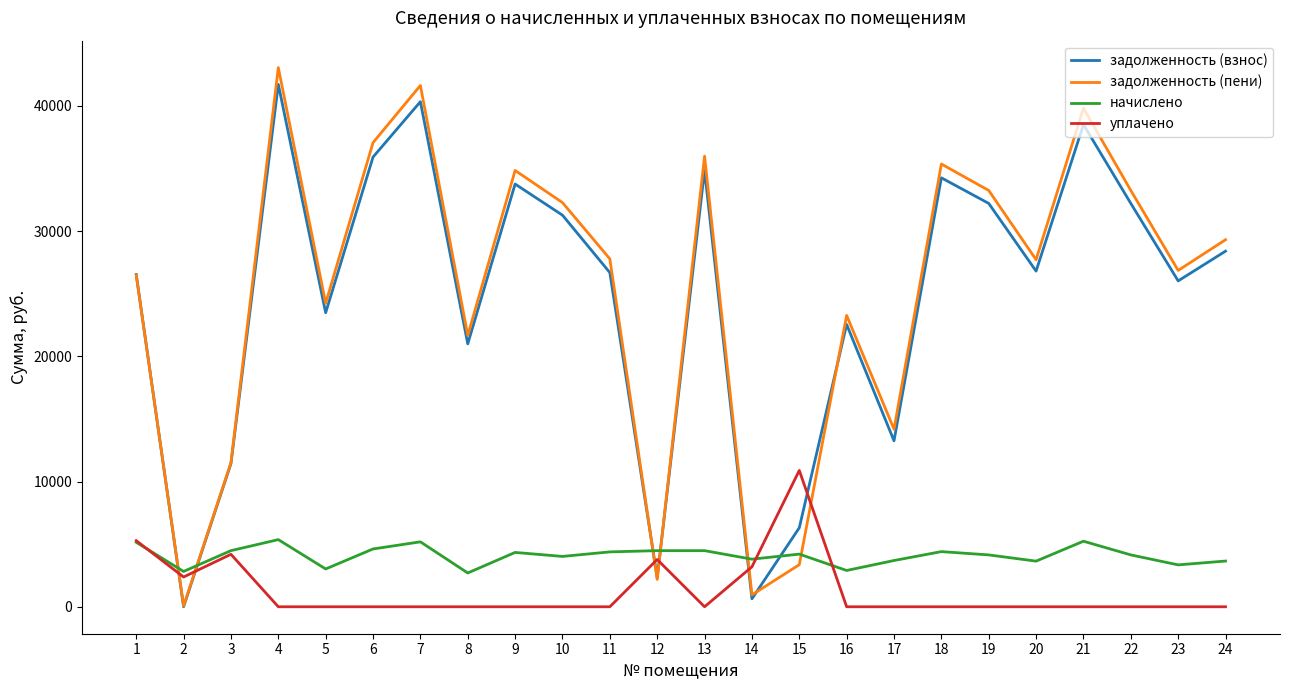

Which series has the largest range (max minus min)?

задолженность (пени)